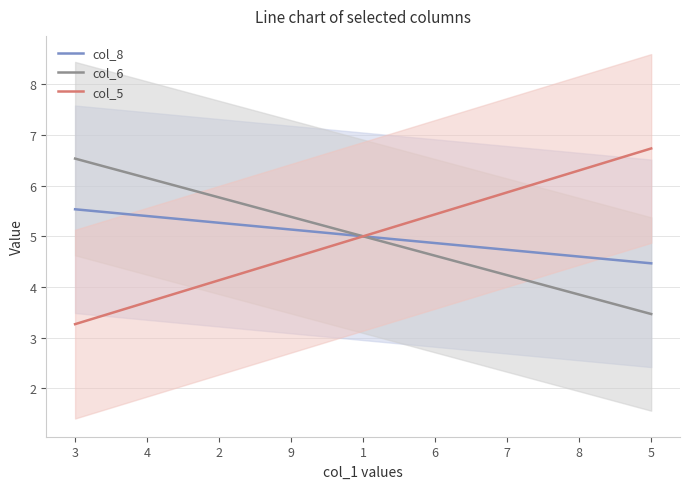

Reading left to right, list all the values displayed in this chart.

col_8: 3=5.5	4=5.4	2=5.3	9=5.1	1=5.0	6=4.9	7=4.7	8=4.6	5=4.5
col_6: 3=6.5	4=6.1	2=5.8	9=5.4	1=5.0	6=4.6	7=4.2	8=3.9	5=3.5
col_5: 3=3.3	4=3.7	2=4.1	9=4.6	1=5.0	6=5.4	7=5.9	8=6.3	5=6.7